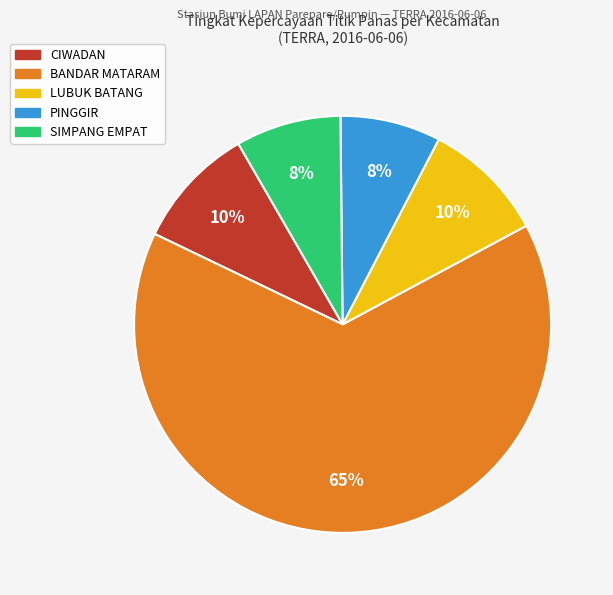

To the nearest percent, what is the average slice percentage?

20%